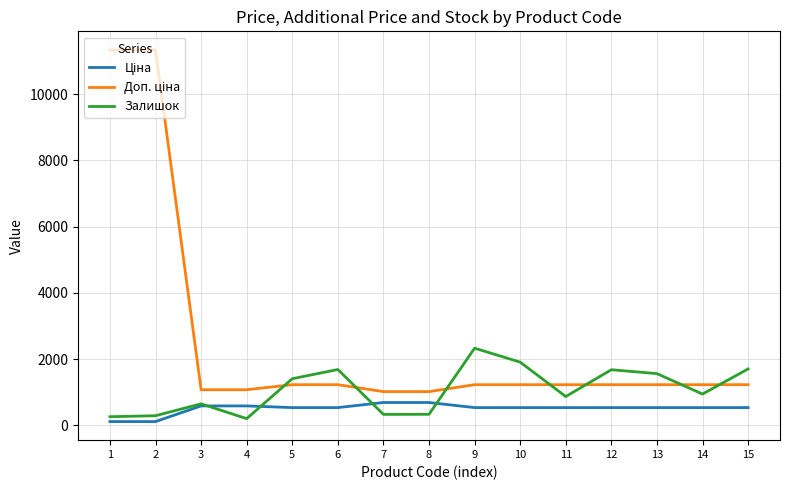

What is the maximum value for Залишок?

2329.0